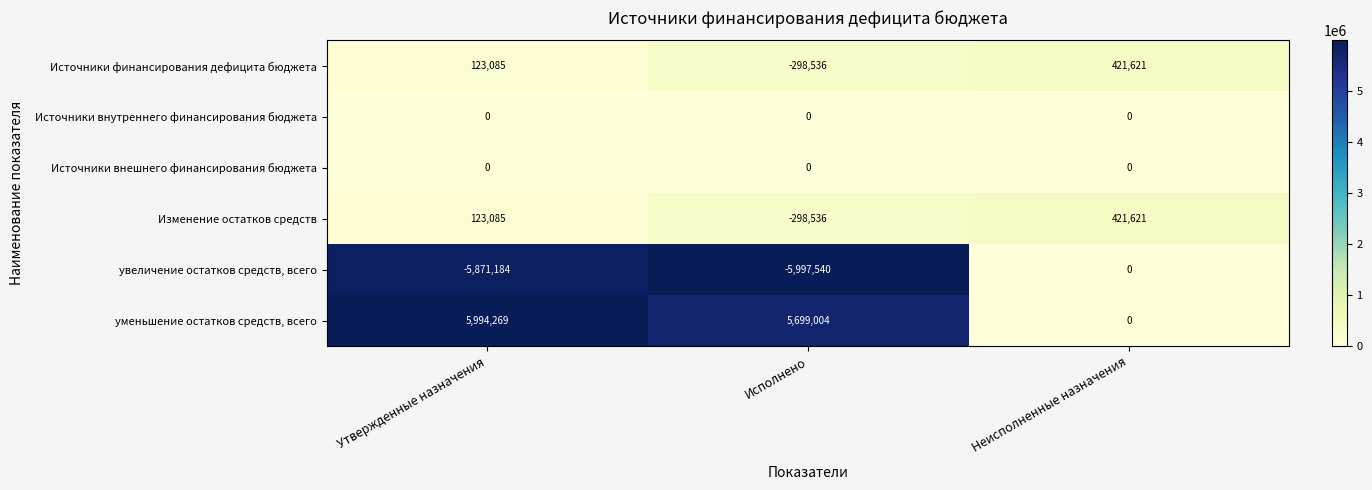

How many Источники финансирования дефицита бюджета values are between -298536 and 421621?

3